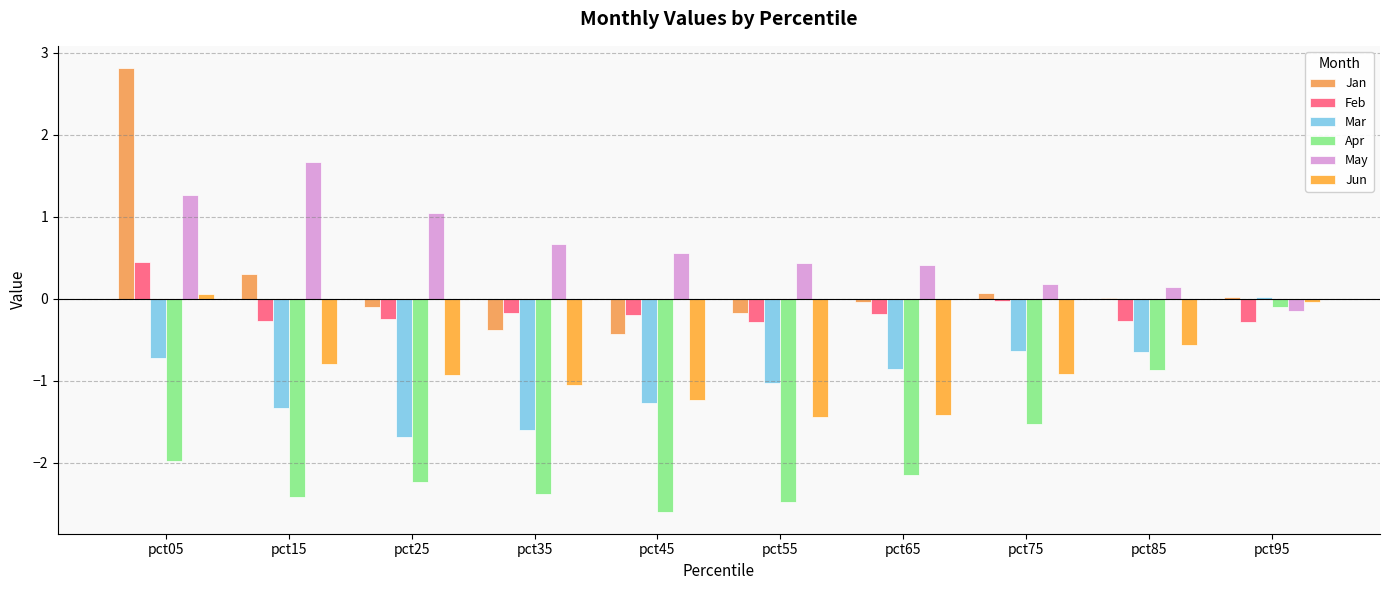

Reading right to left, extract all data points from this chart.

Jan: 0.0	0.0	0.1	-0.0	-0.2	-0.4	-0.4	-0.1	0.3	2.8
Feb: -0.3	-0.3	-0.0	-0.2	-0.3	-0.2	-0.2	-0.2	-0.3	0.4
Mar: 0.0	-0.6	-0.6	-0.9	-1.0	-1.3	-1.6	-1.7	-1.3	-0.7
Apr: -0.1	-0.9	-1.5	-2.1	-2.5	-2.6	-2.4	-2.2	-2.4	-2.0
May: -0.1	0.1	0.2	0.4	0.4	0.6	0.7	1.0	1.7	1.3
Jun: -0.0	-0.6	-0.9	-1.4	-1.4	-1.2	-1.1	-0.9	-0.8	0.1